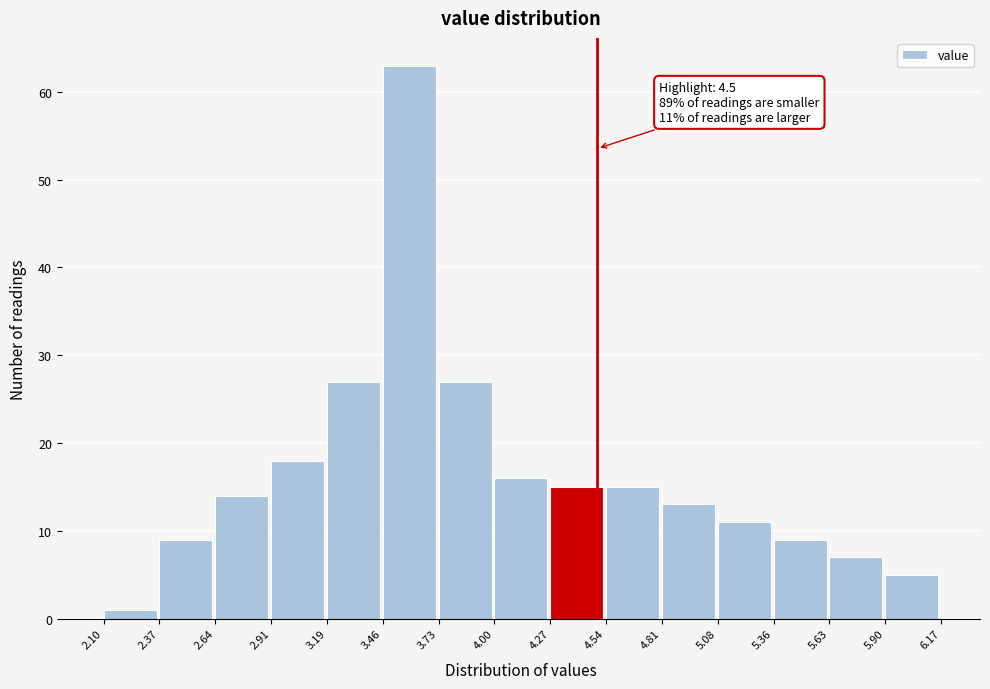

Over which range of the x-axis is the bar tallest?

3.46 to 3.73